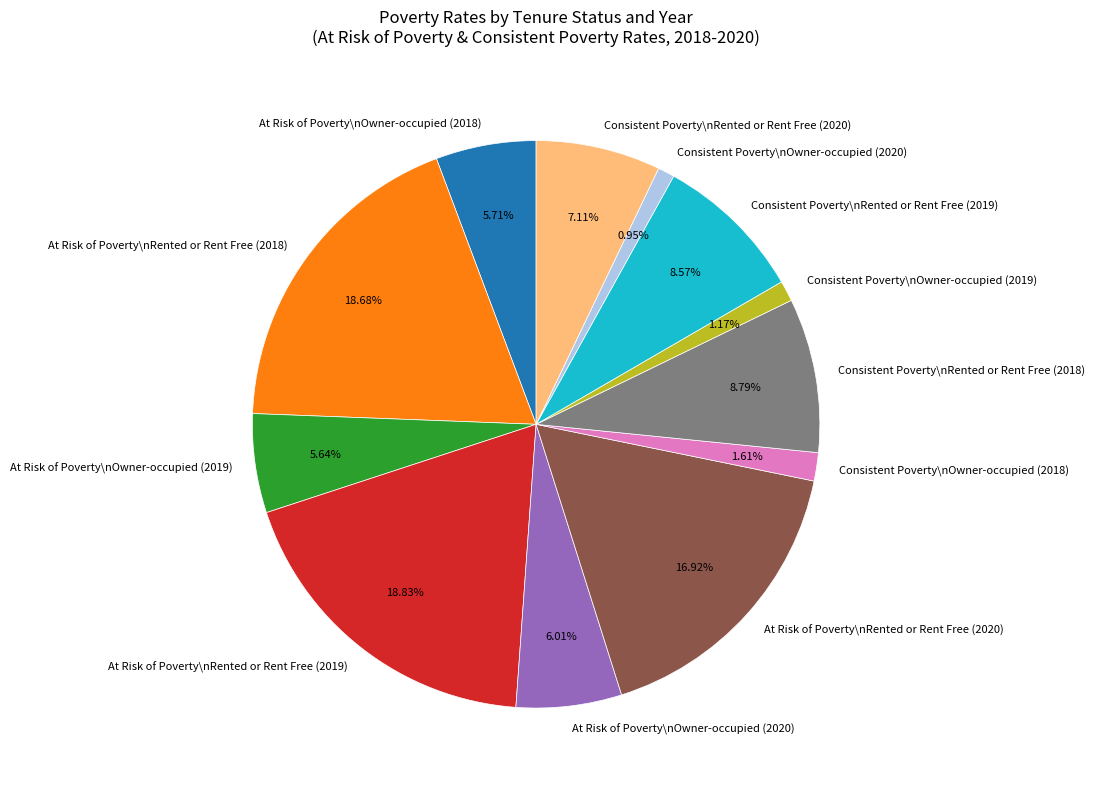

Does Consistent Poverty\nOwner-occupied (2018) account for over 50% of the chart?

No